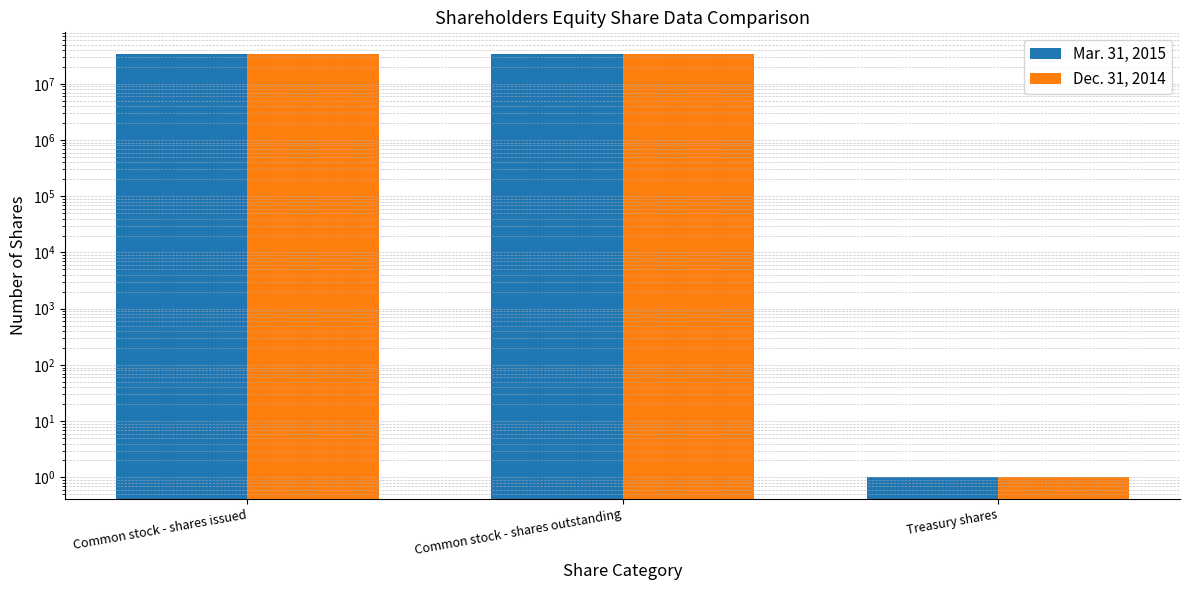

Reading left to right, what are all the values shown in this chart?

Mar. 31, 2015: 34564687	34564687	1
Dec. 31, 2014: 34420094	34420094	1